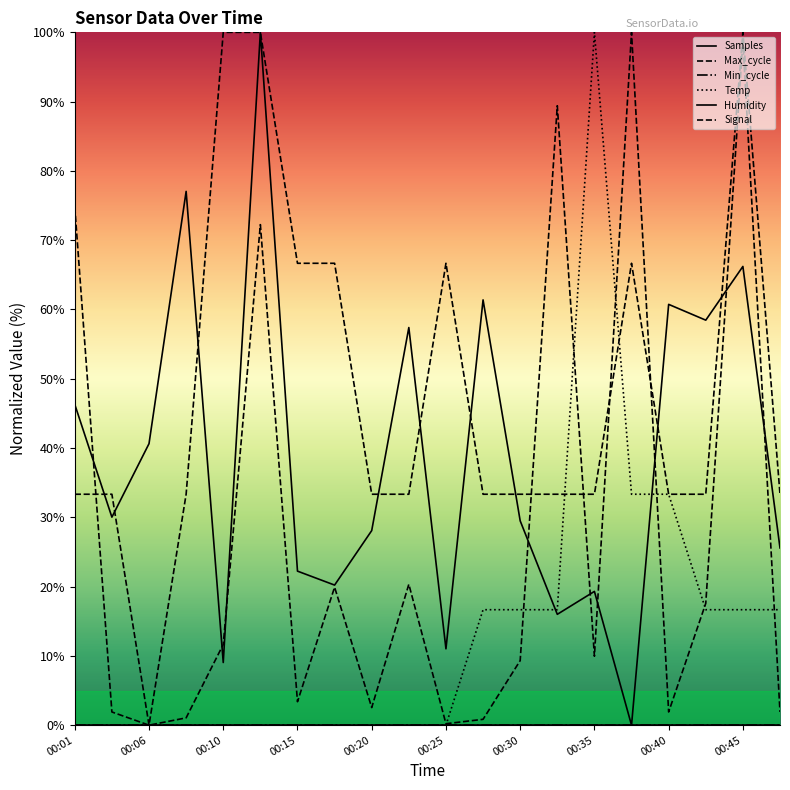

Does the chart have visible grid lines?

No